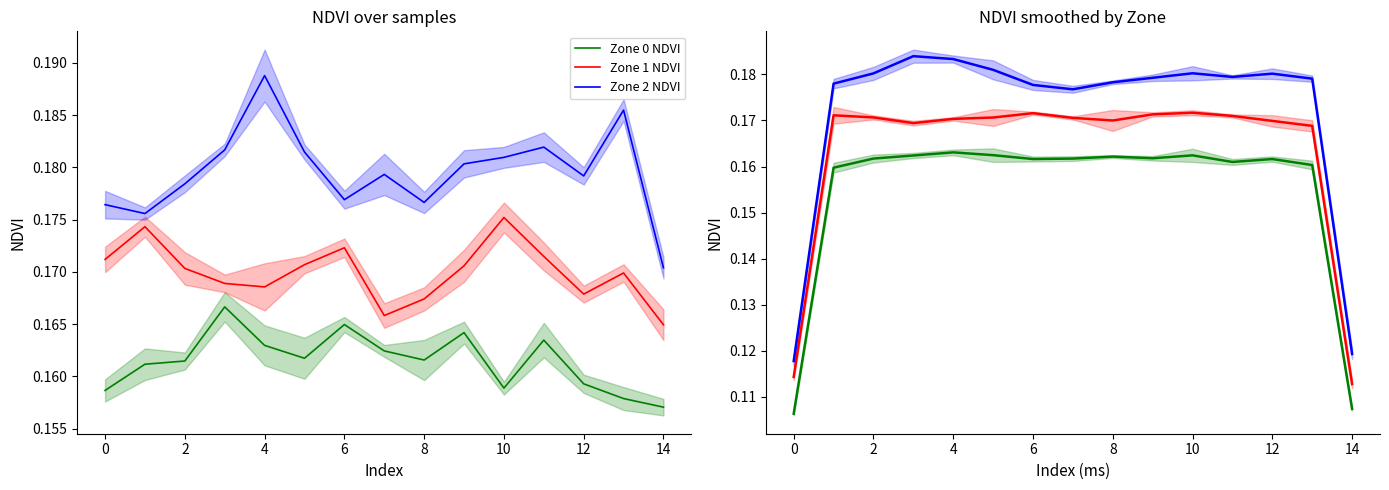

What is the approximate value of Zone 2 NDVI at 10?

0.2